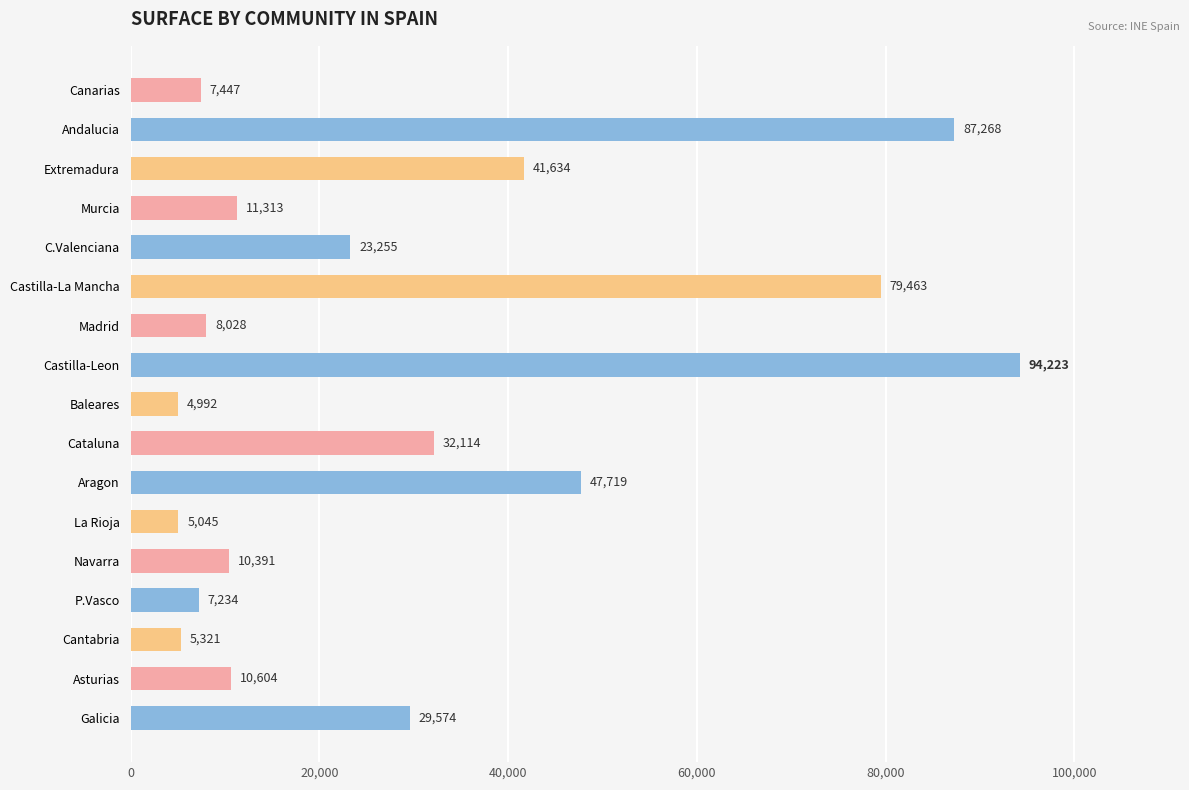

Reading bottom to top, transcribe all the data shown in this chart.

Galicia=29574	Asturias=10604	Cantabria=5321	P.Vasco=7234	Navarra=10391	La Rioja=5045	Aragon=47719	Cataluna=32114	Baleares=4992	Castilla-Leon=94223	Madrid=8028	Castilla-La Mancha=79463	C.Valenciana=23255	Murcia=11313	Extremadura=41634	Andalucia=87268	Canarias=7447